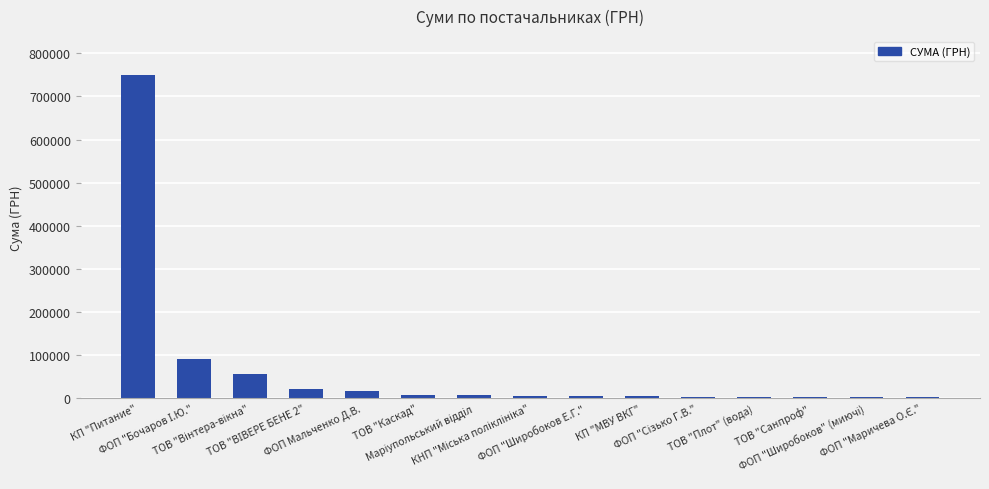

What is the maximum value shown in the chart?

750108.4